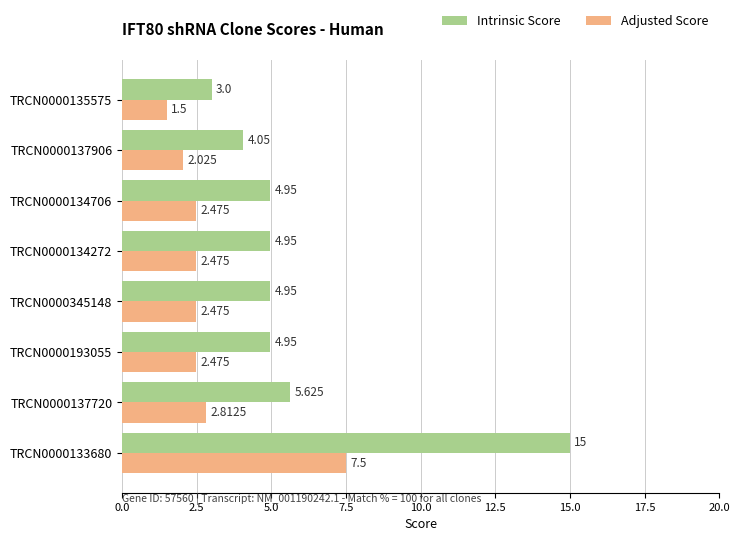

Between TRCN0000133680 and TRCN0000134706, which series saw the biggest shift?

Intrinsic Score